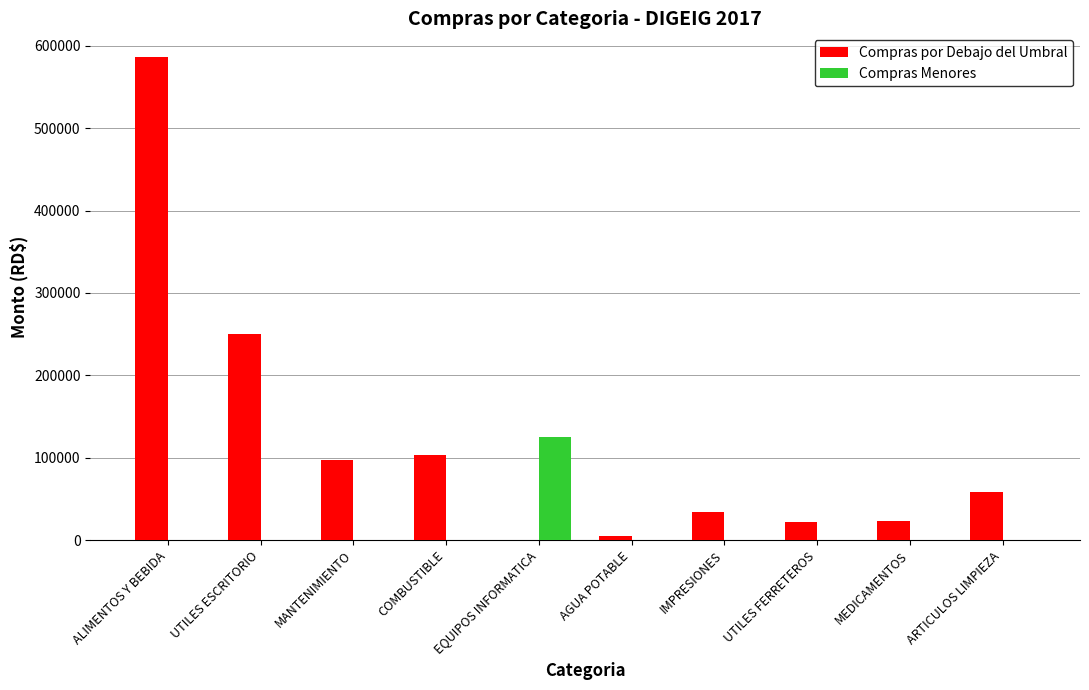

Is it true that Compras Menores equals 0.0 at AGUA POTABLE?

True